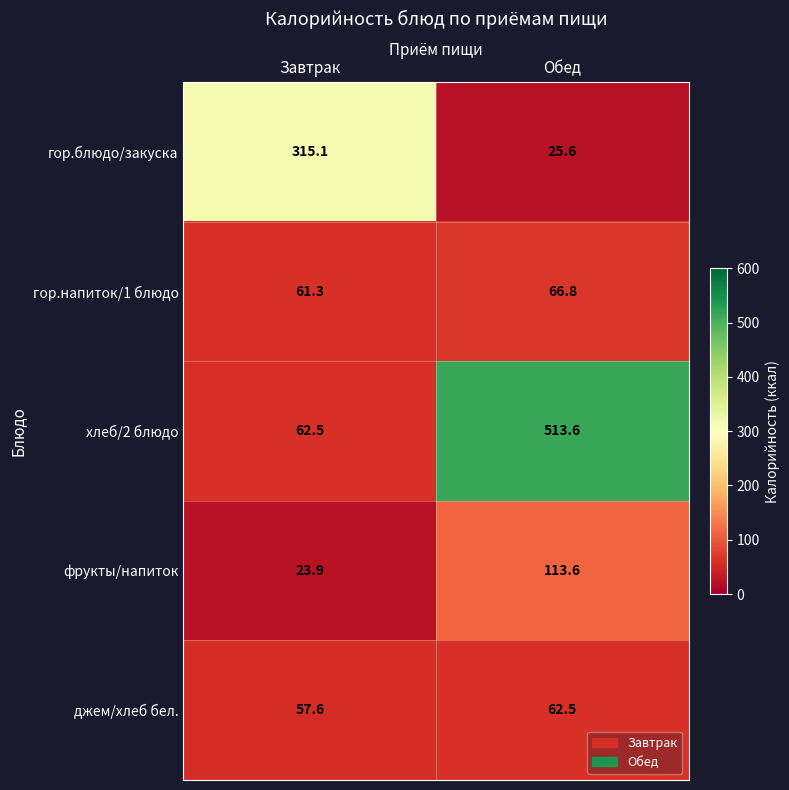

What is the difference between the гор.напиток/1 блюдо values at Обед and Завтрак?

5.5